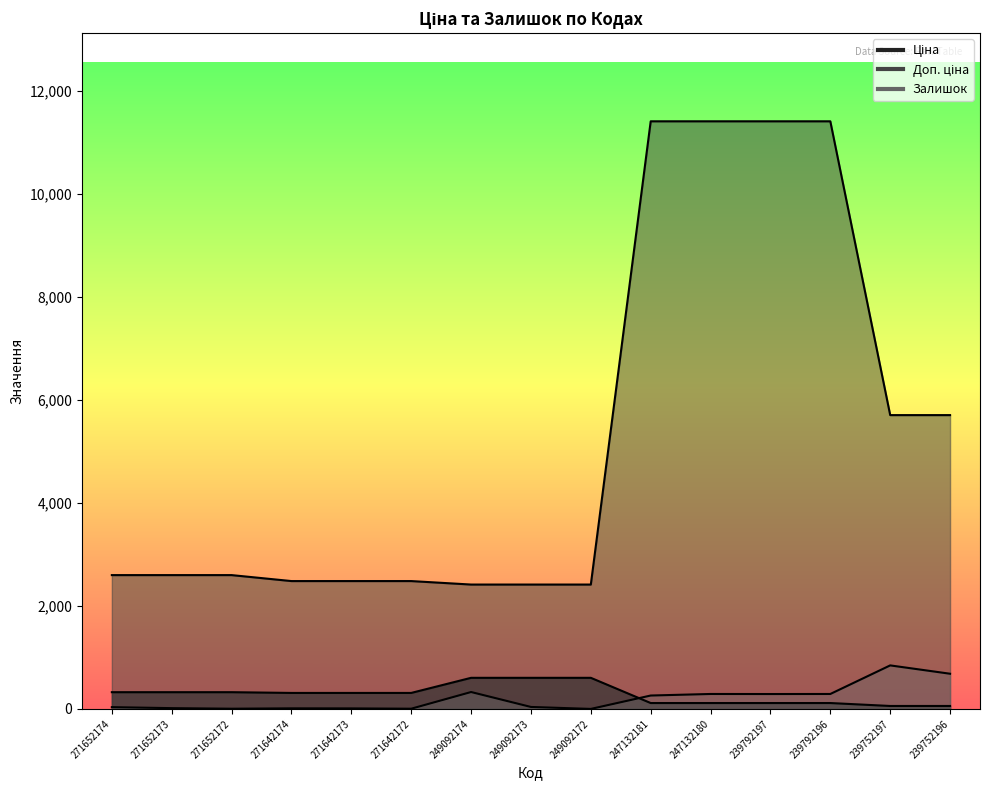

Reading left to right, list all the values displayed in this chart.

Ціна: 271652174=324.8	271652173=324.8	271652172=324.8	271642174=310.3	271642173=310.3	271642172=310.3	249092174=603.7	249092173=603.7	249092172=603.7	247132181=114.1	247132180=114.1	239792197=114.1	239792196=114.1	239752197=57.0	239752196=57.0
Доп. ціна: 271652174=2598.3	271652173=2598.3	271652172=2598.3	271642174=2482.4	271642173=2482.4	271642172=2482.4	249092174=2414.8	249092173=2414.8	249092172=2414.8	247132181=11410.0	247132180=11410.0	239792197=11410.0	239792196=11410.0	239752197=5705.0	239752196=5705.0
Залишок: 271652174=34.0	271652173=15.0	271652172=4.0	271642174=11.0	271642173=10.0	271642172=4.0	249092174=328.0	249092173=38.0	249092172=0.0	247132181=260.0	247132180=290.0	239792197=289.0	239792196=290.0	239752197=845.0	239752196=683.0